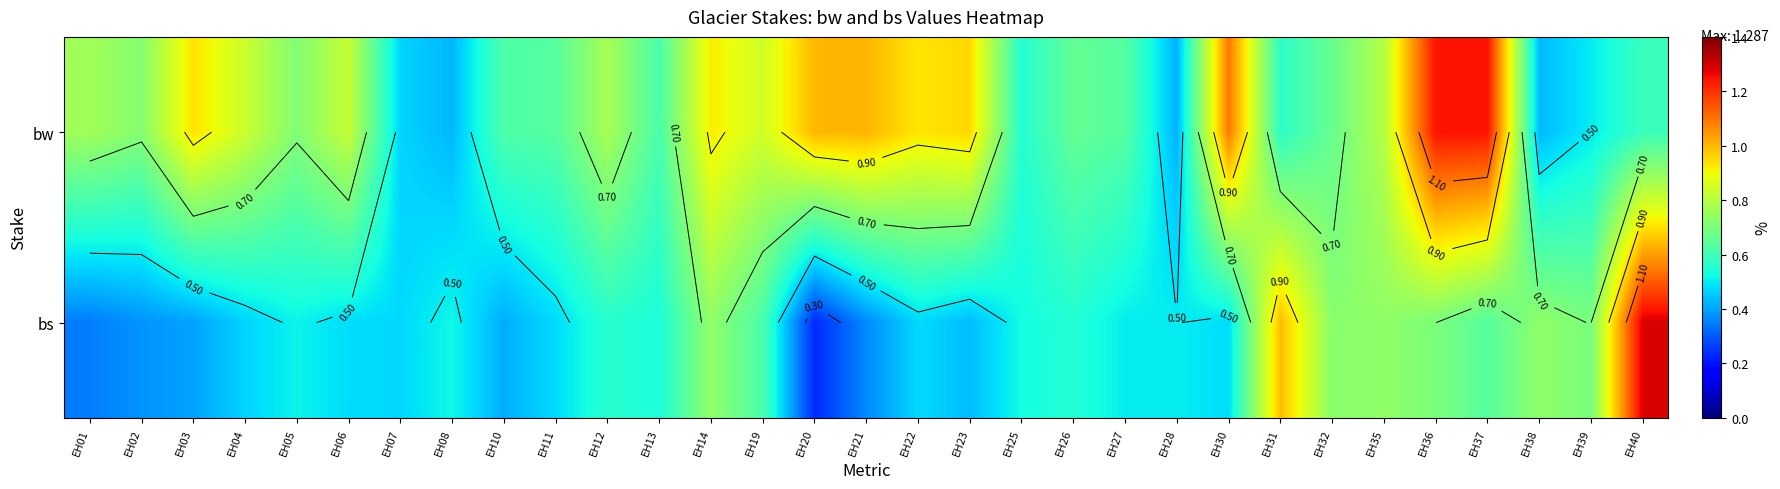

What is the difference between the bw values at EH11 and EH08?

0.2